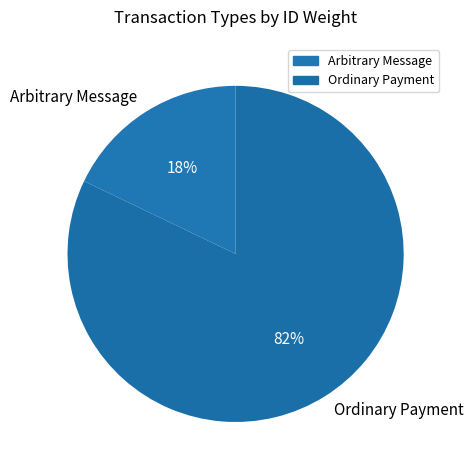

Which slice is the largest?

Ordinary Payment